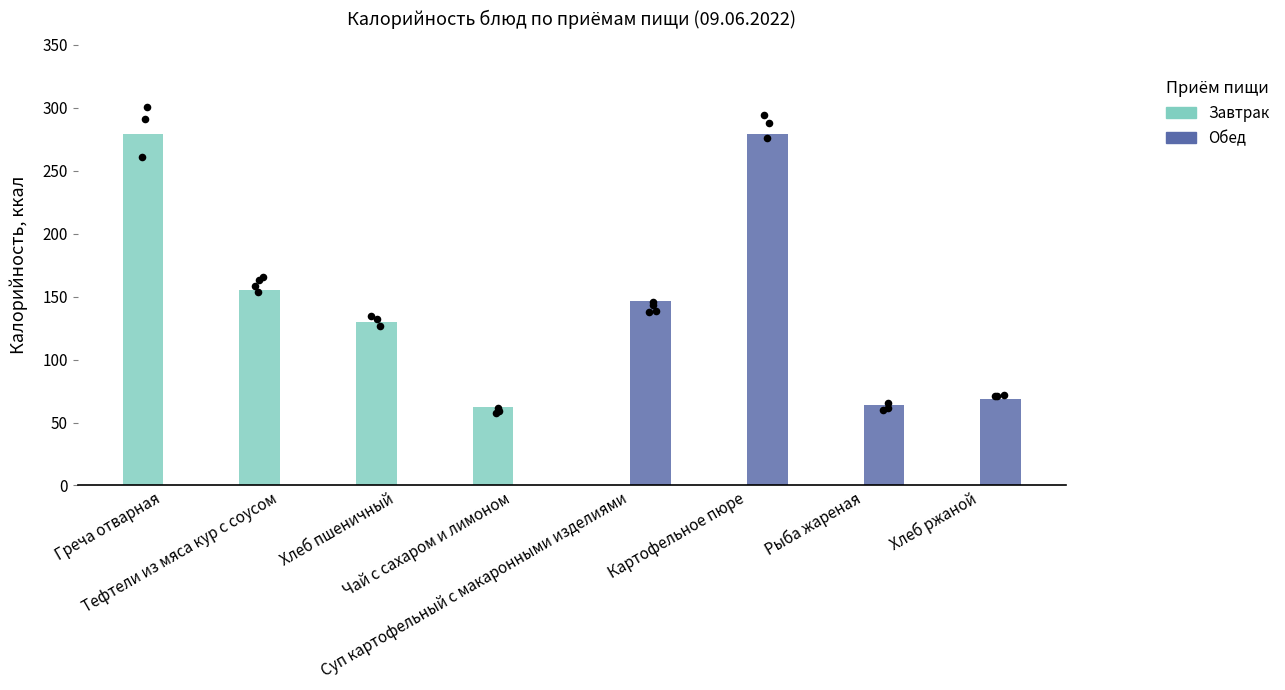

Which series contains the highest Y value?

Завтрак